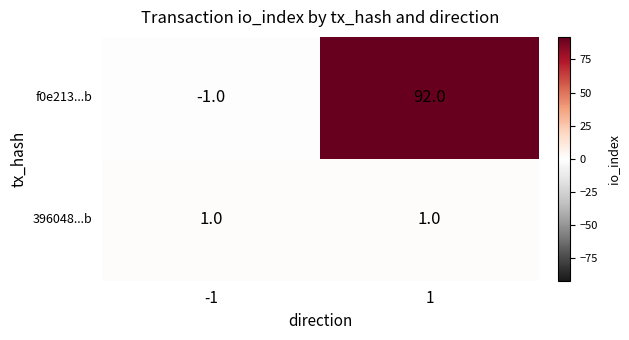

What is the difference between the maximum and minimum values in the f0e213...b series?

93